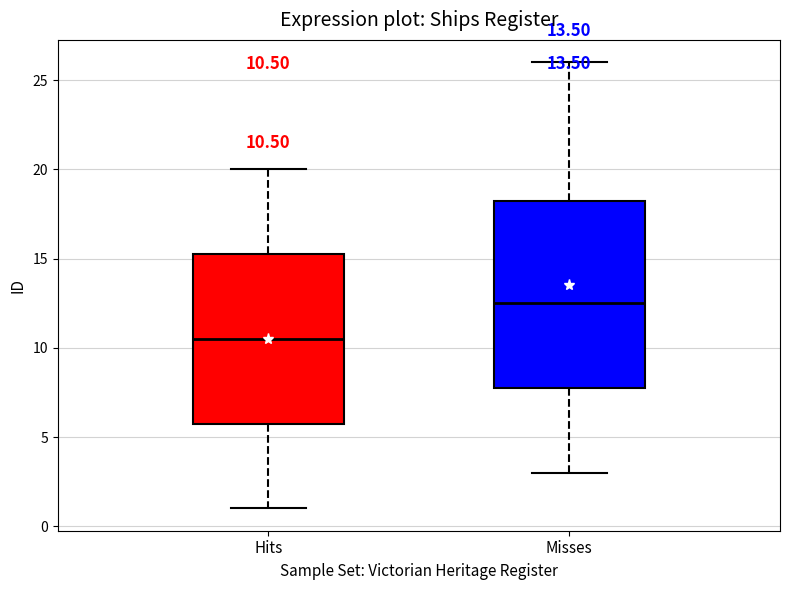

Comparing the boxes themselves (not the whiskers), which one is the tallest?

Misses